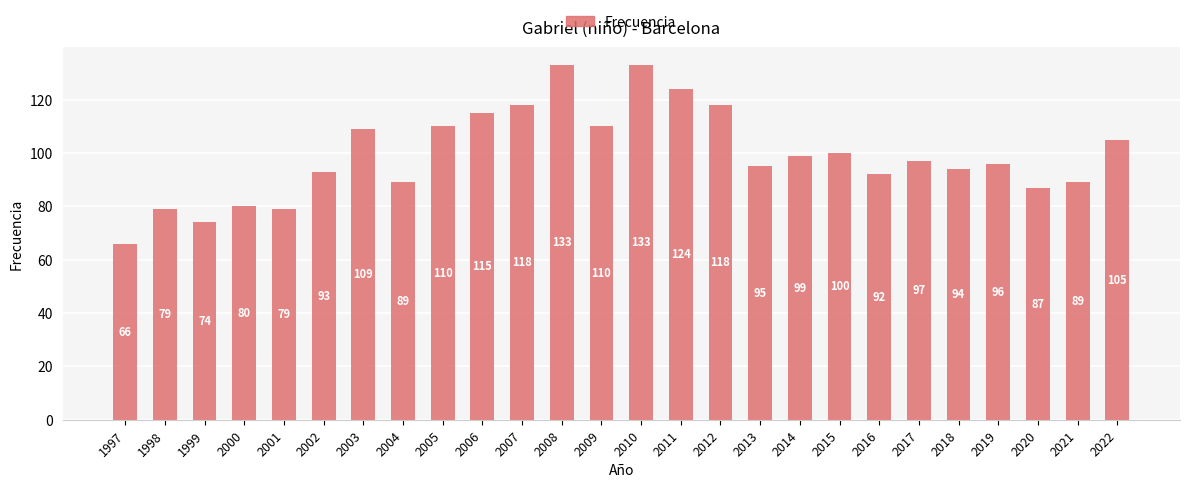

Approximately how many times larger is the value at 2017 compared to 2014?

1.0